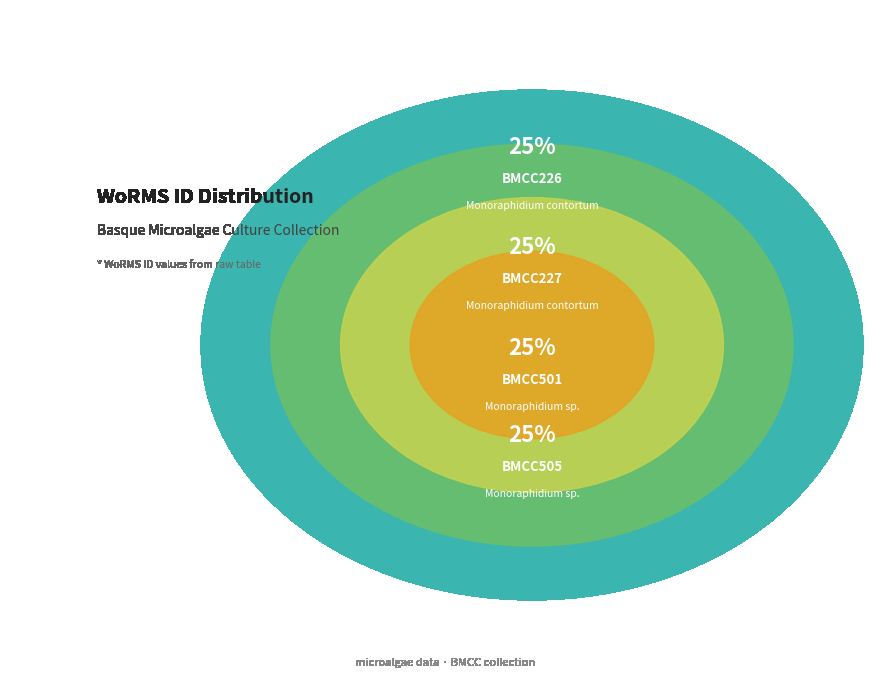

Which category has the smallest portion of the pie?

BMCC501